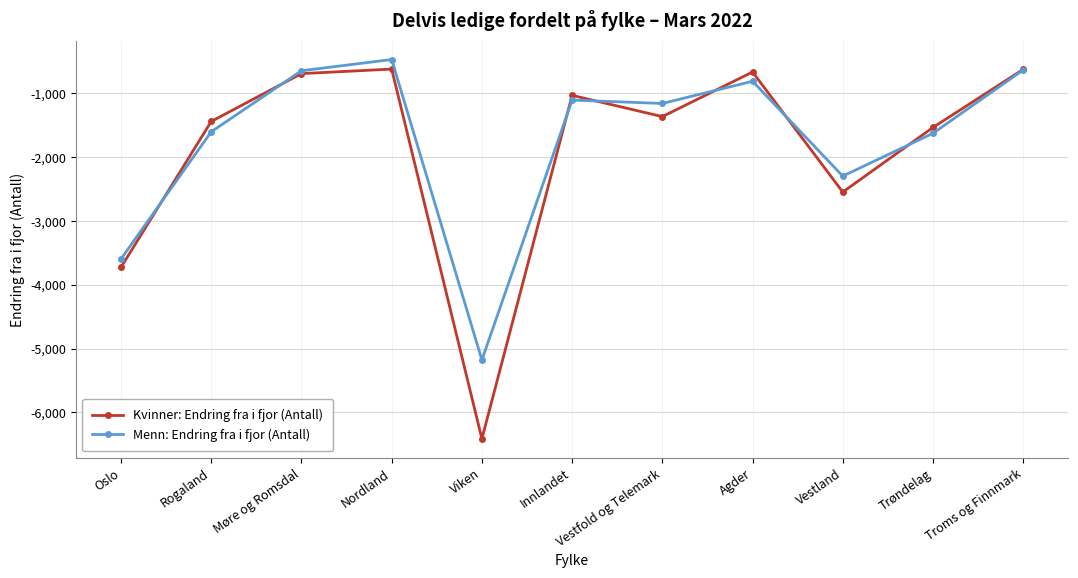

True or false: Menn: Endring fra i fjor (Antall) has more than 2 points higher than both neighbors.

True